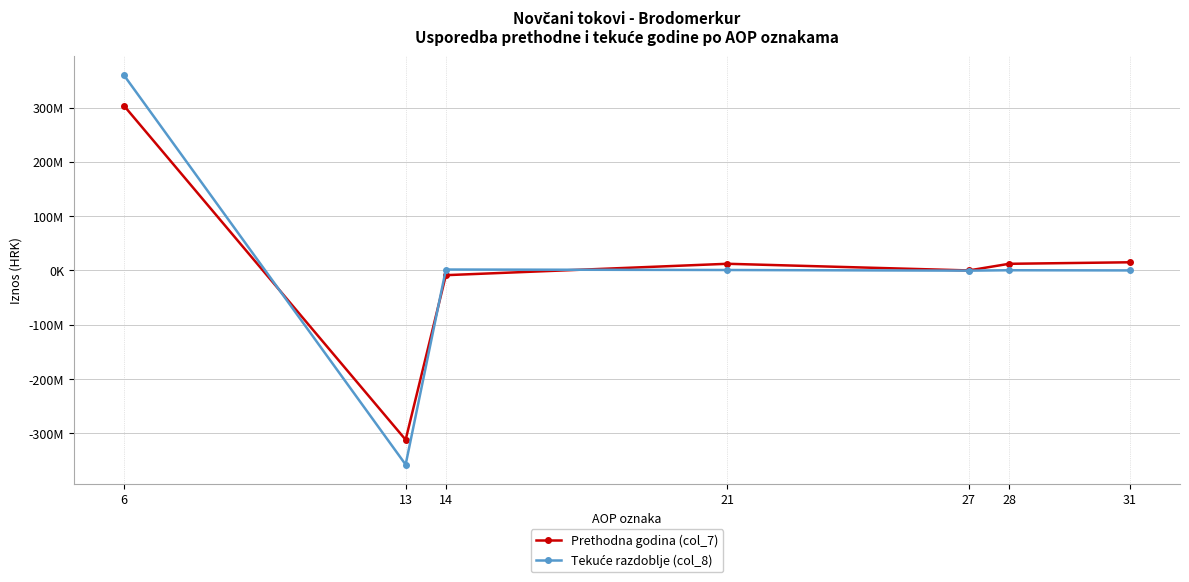

What is the value of the Prethodna godina (col_7) point at the 6th from the left?

12166081